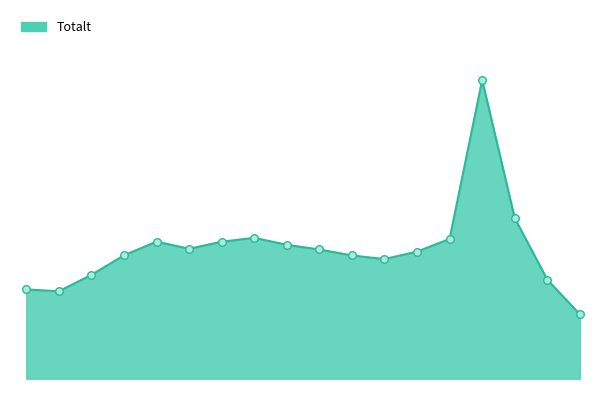

How many lines are shown in the chart?

1